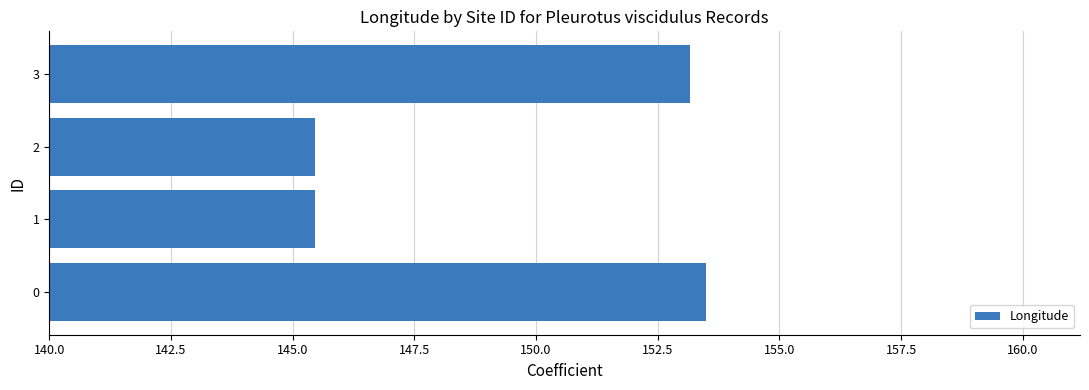

How many categories are shown in the chart?

4